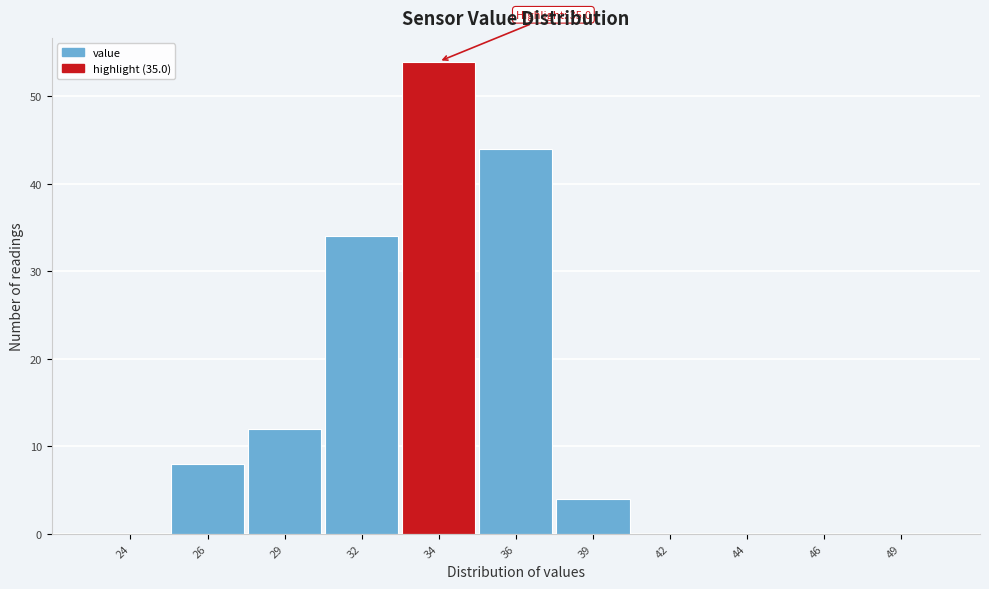

Reading left to right, extract all data points from this chart.

24=0	26=8	29=12	32=34	34=54	36=44	39=4	42=0	44=0	46=0	49=0